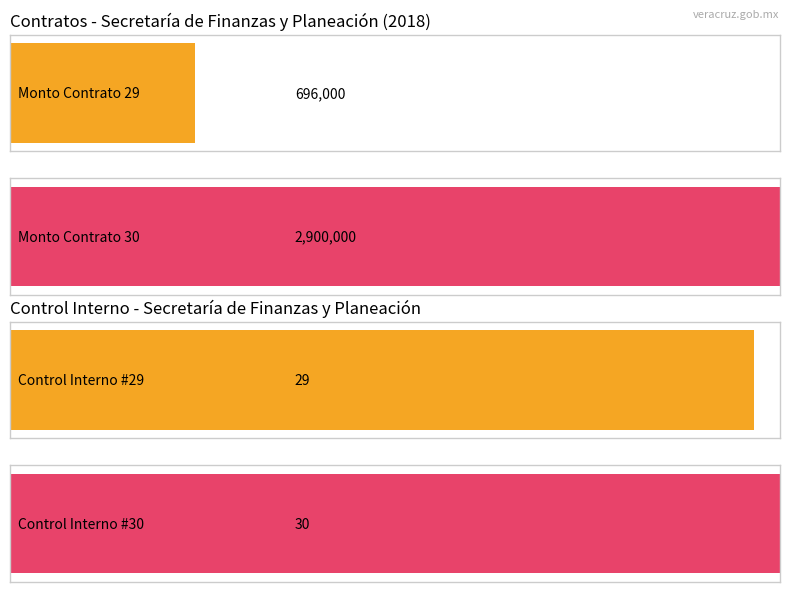

At how many categories does at least one series exceed 1187187?

1